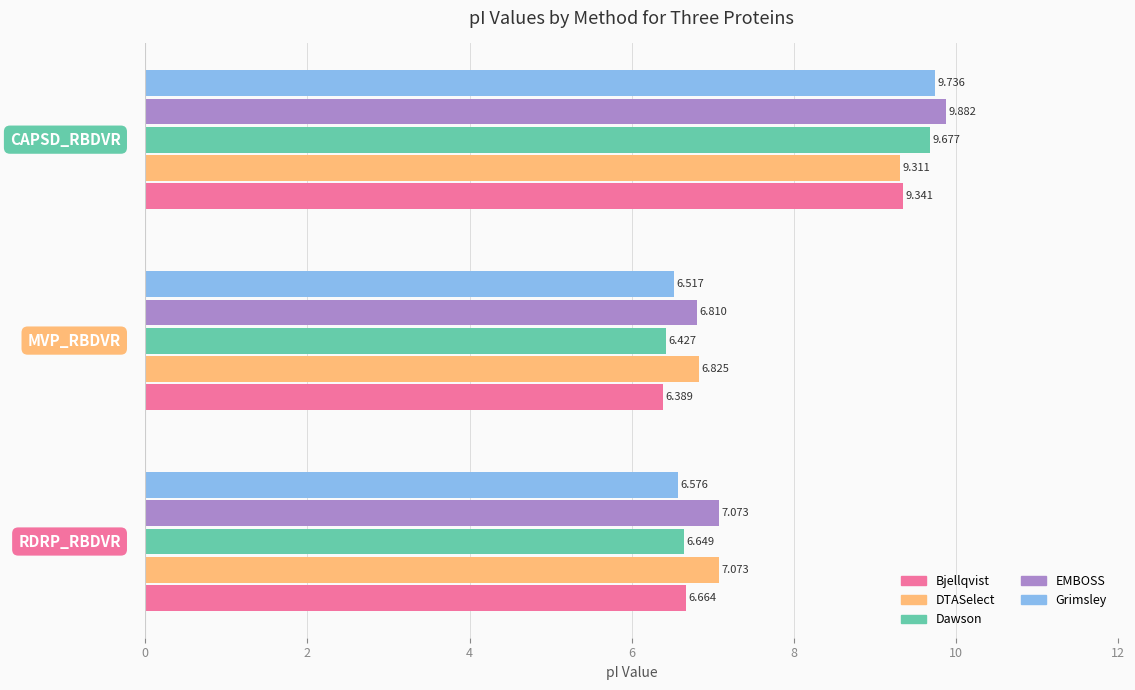

What is the difference between the maximum and minimum values in the DTASelect series?

2.5